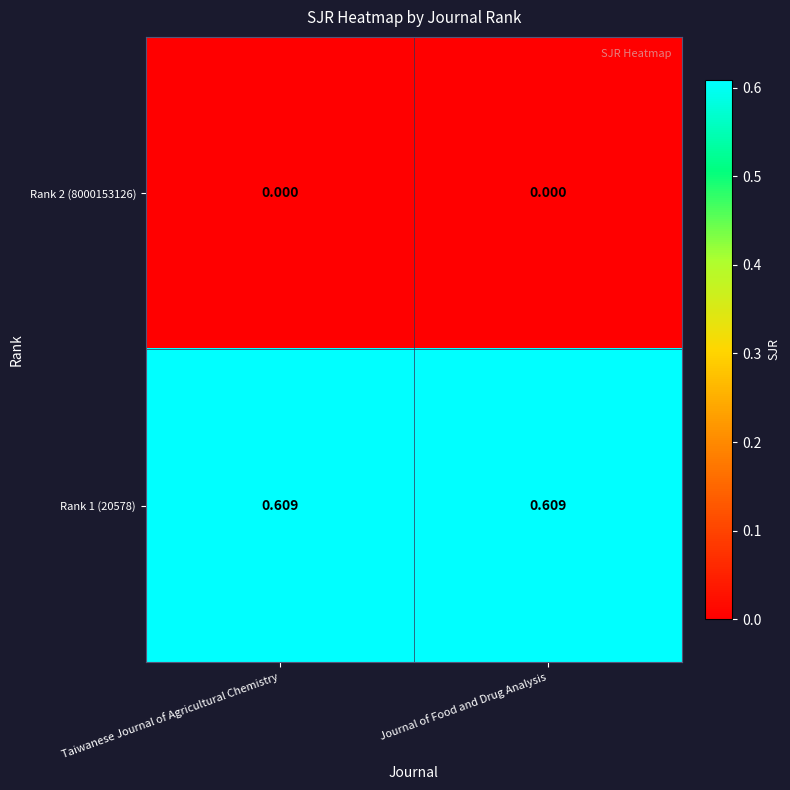

Is the value of Rank 1 (20578) at Taiwanese Journal of Agricultural Chemistry greater than the value of Rank 2 (8000153126) at Journal of Food and Drug Analysis?

Yes